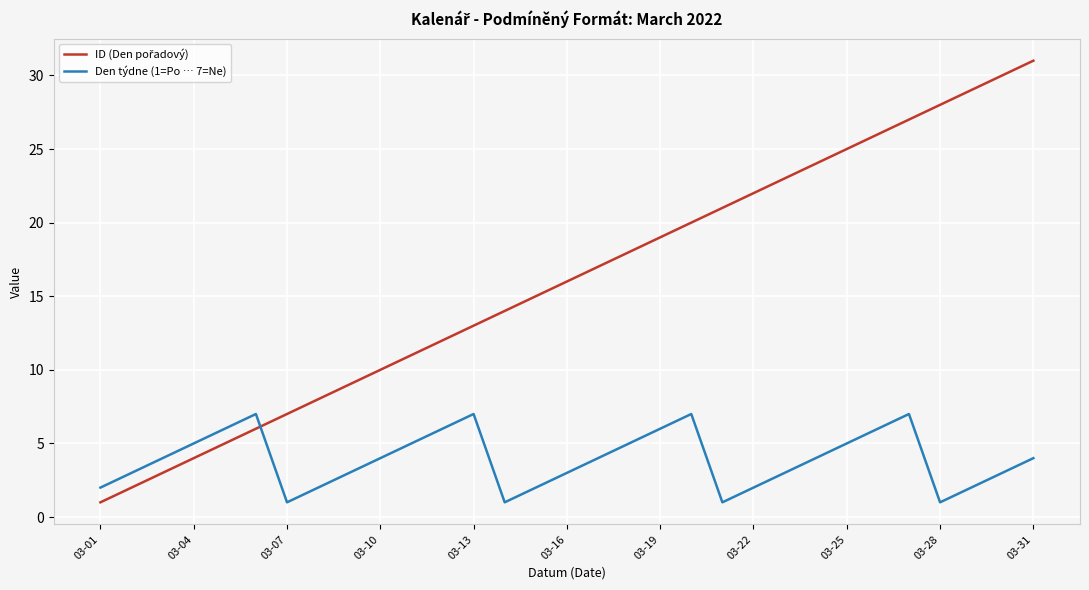

What is the greatest value displayed?

31